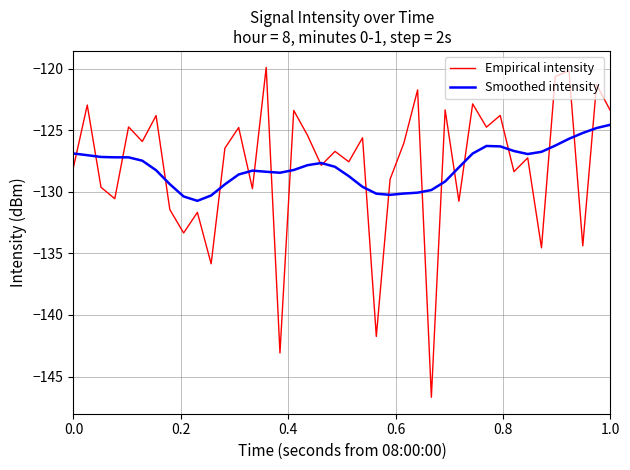

What is the lowest value of the Empirical intensity series?

-146.7